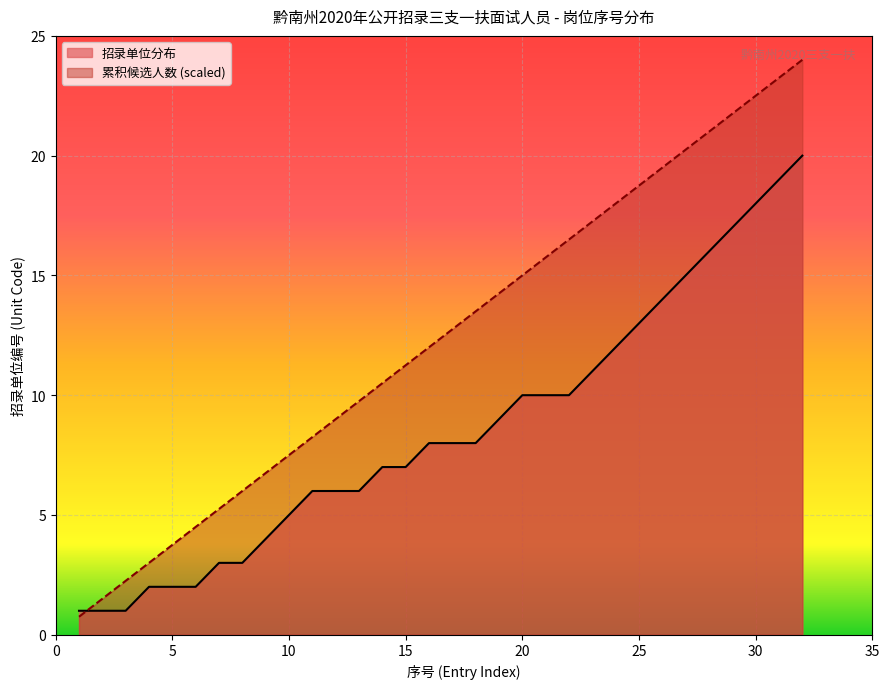

Which category has the highest value in the 招录单位分布 series?

32